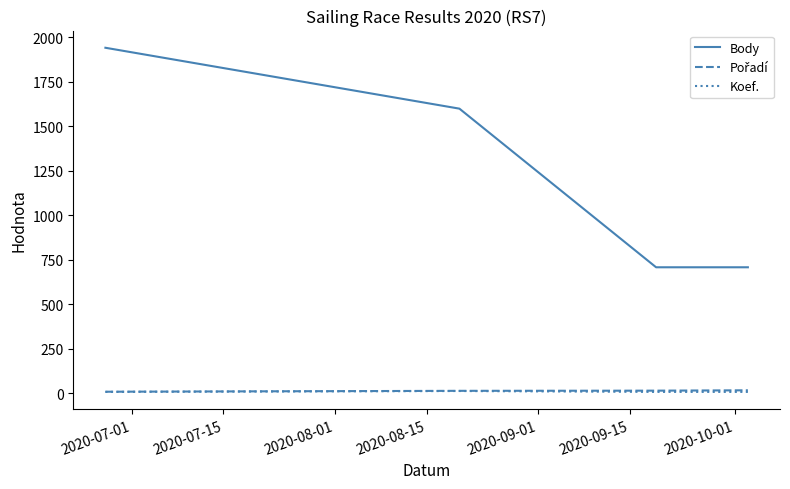

Count the Koef. values in the range 7 to 12.

4